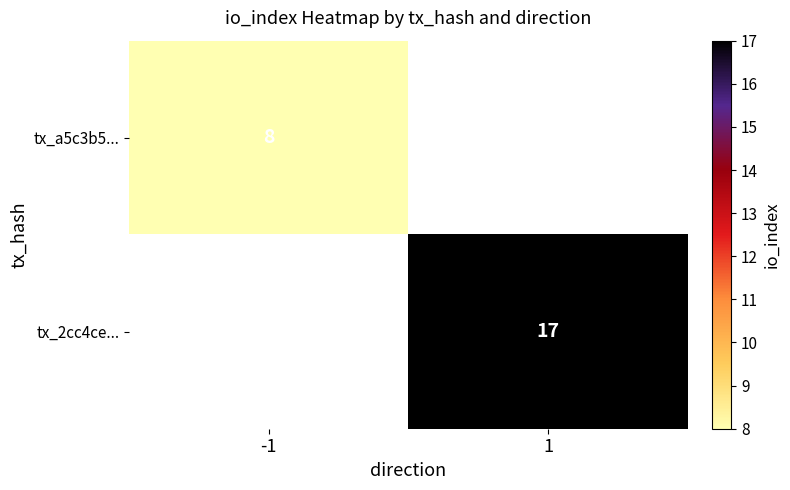

The tx_a5c3b5... series shows 8 at -1. True or false?

True